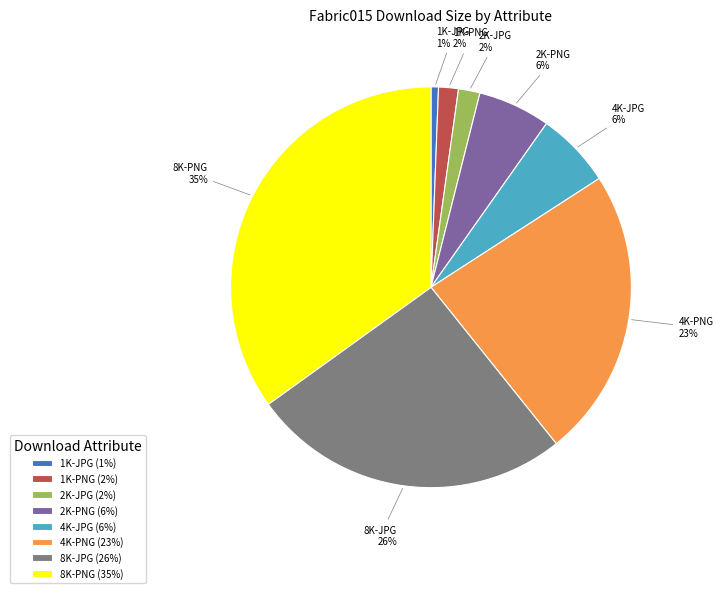

To the nearest percent, what is the difference between the 4K-JPG and 8K-PNG slice percentages?

29%